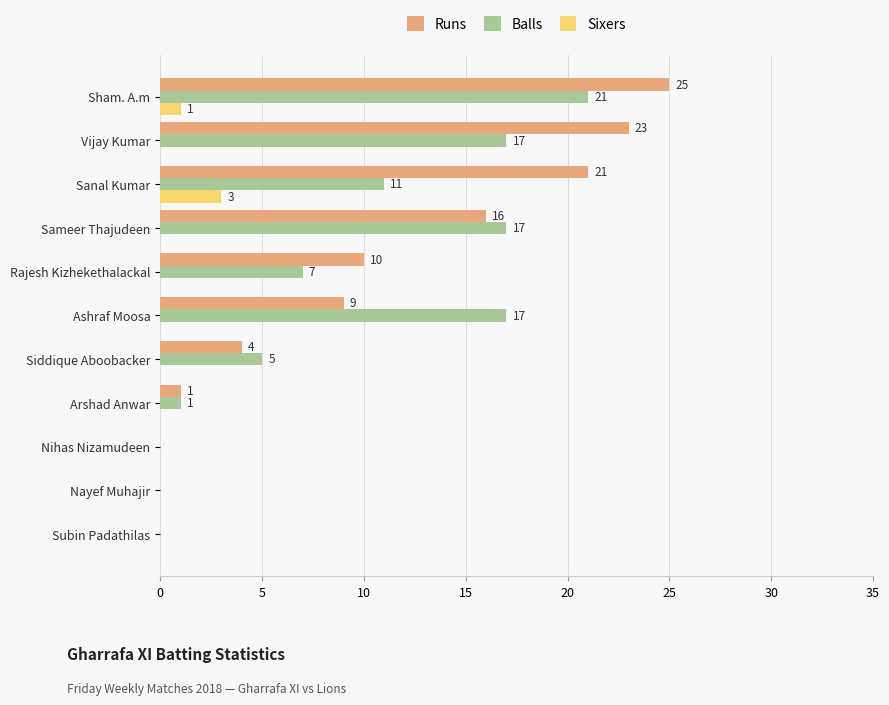

What are all the series names shown in the legend?

Runs, Balls, Sixers